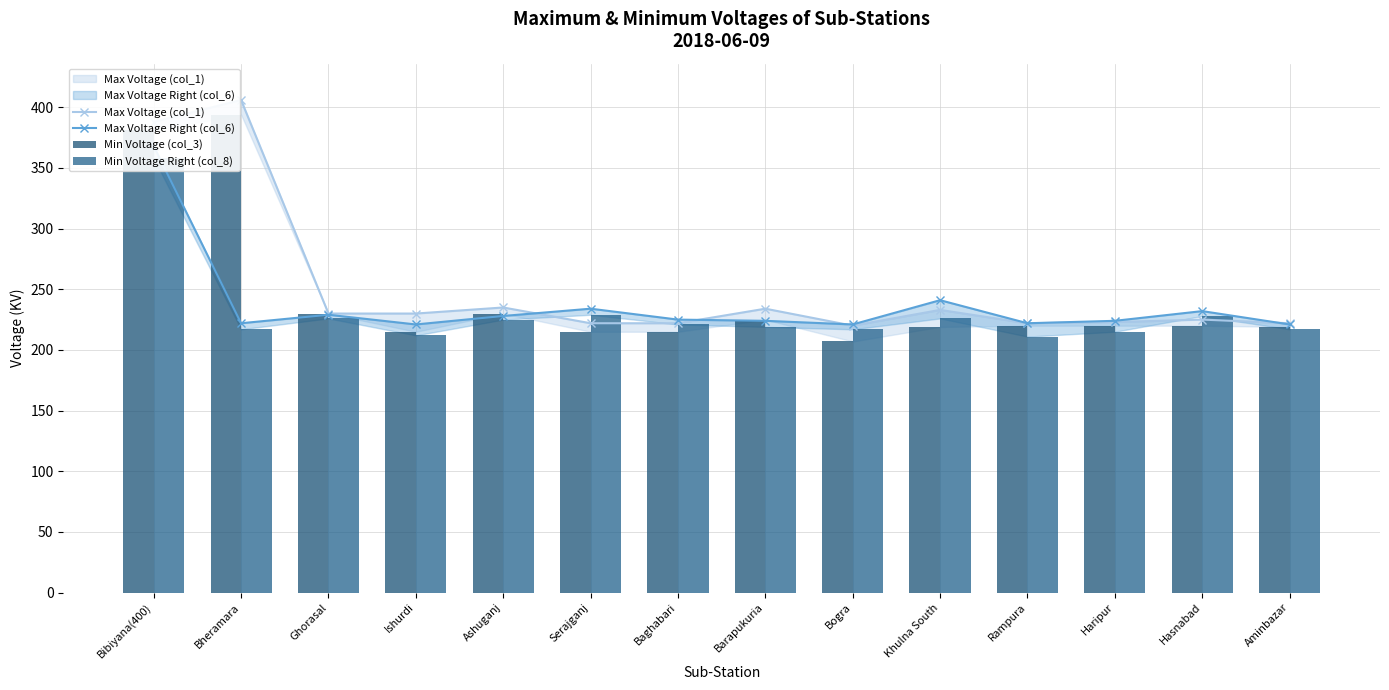

What is the sum of the Max Voltage Right (col_6) values at Bibiyana(400) and Ishurdi?

589